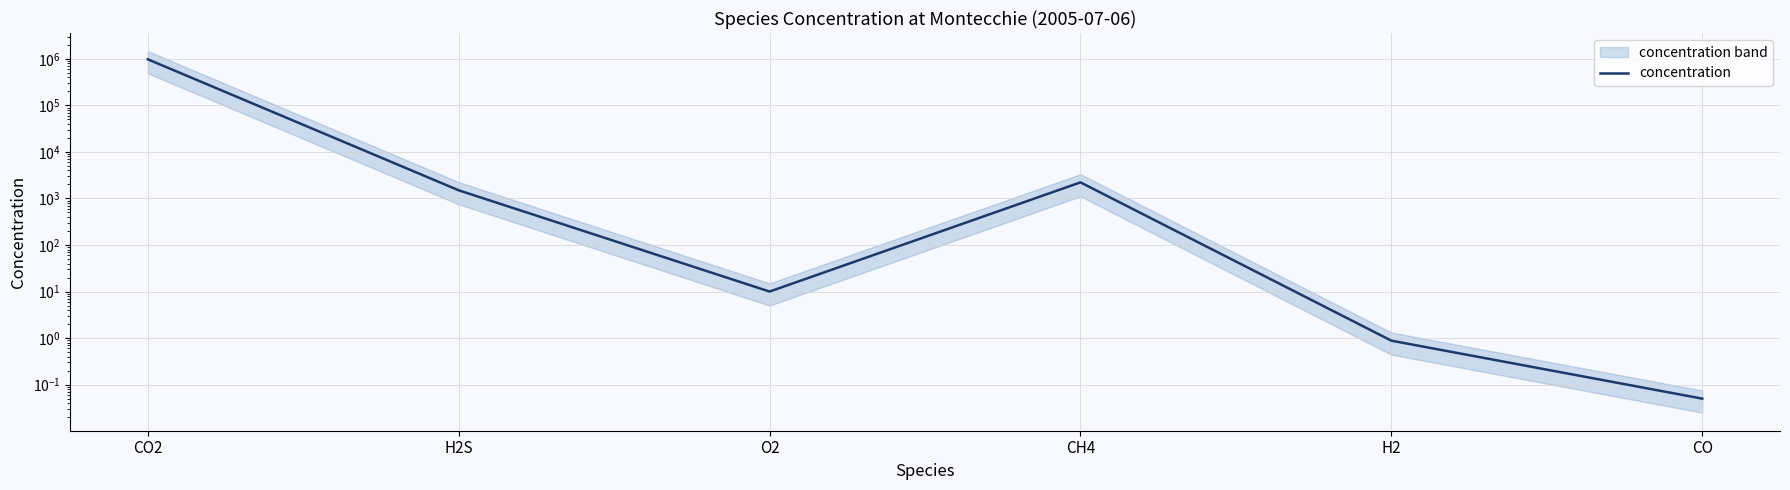

List the labels in order of value, smallest first.

CO, H2, O2, H2S, CH4, CO2